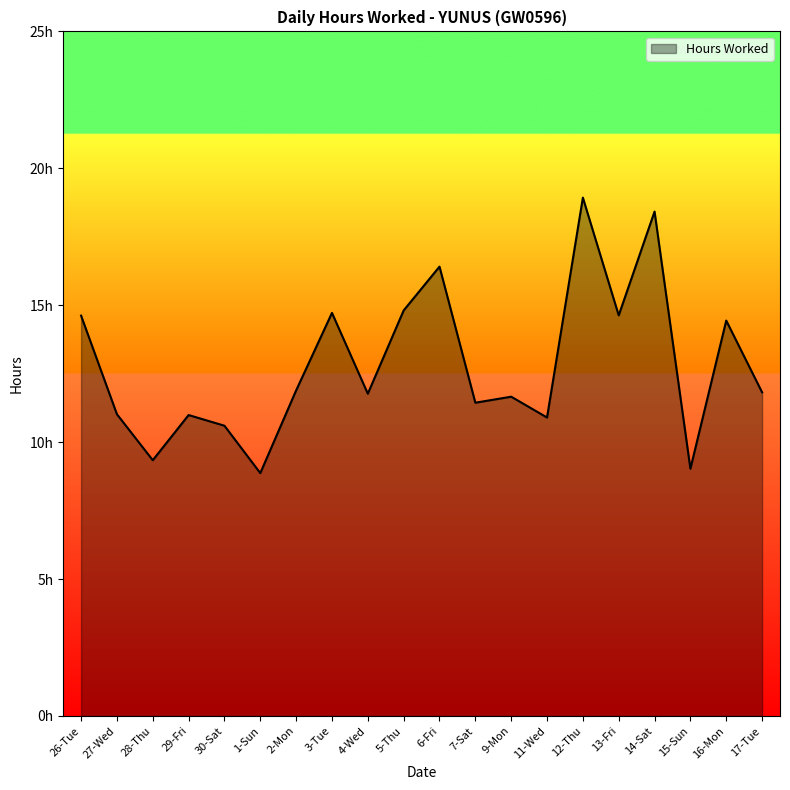

Is this an area chart (filled region under the line)?

Yes